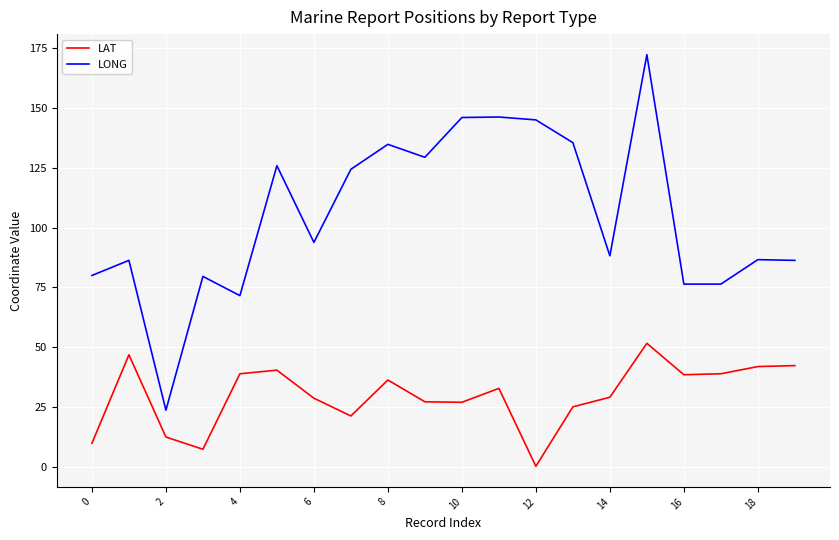

What is the greatest value displayed?

172.1